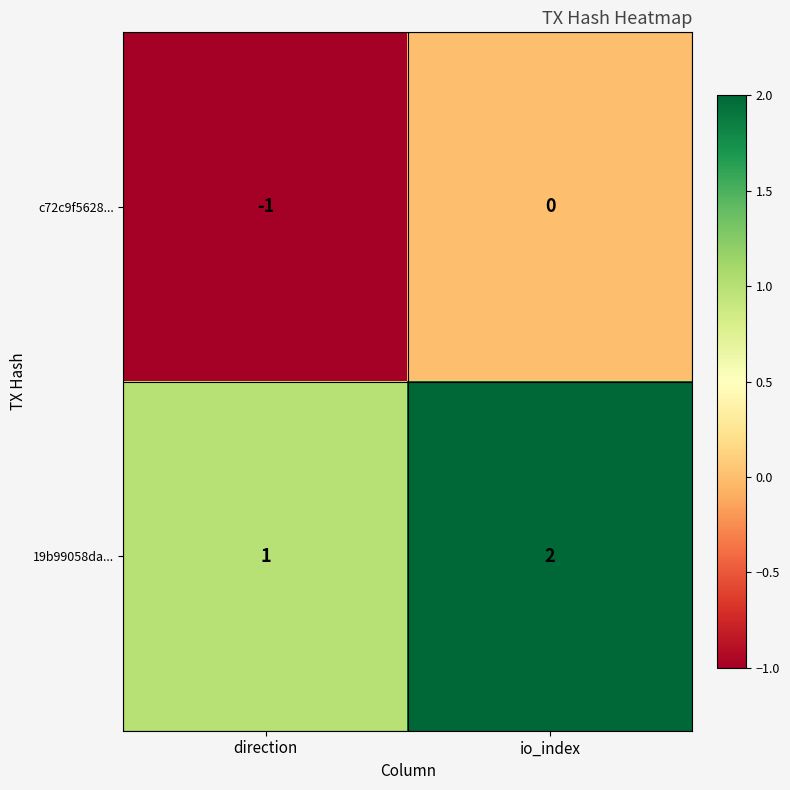

Reading right to left, extract all data points from this chart.

c72c9f5628...: io_index=0	direction=-1
19b99058da...: io_index=2	direction=1